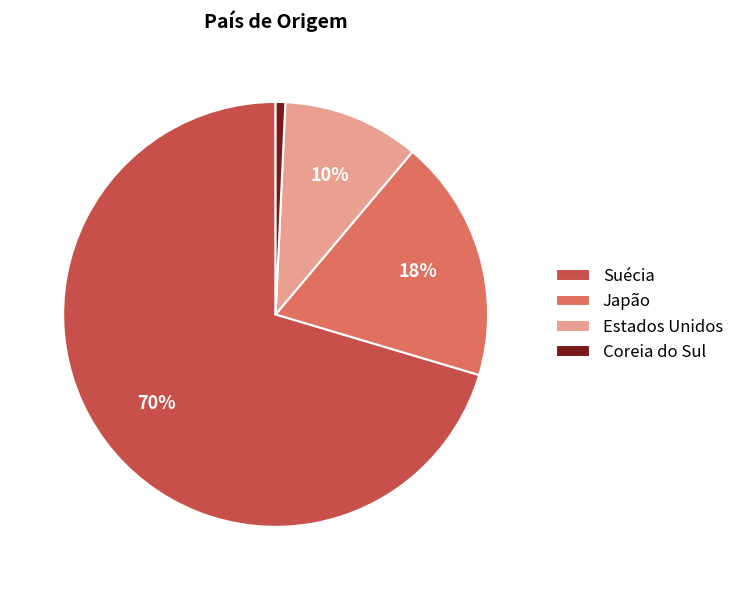

What percentage is the Coreia do Sul slice, to the nearest percent?

1%